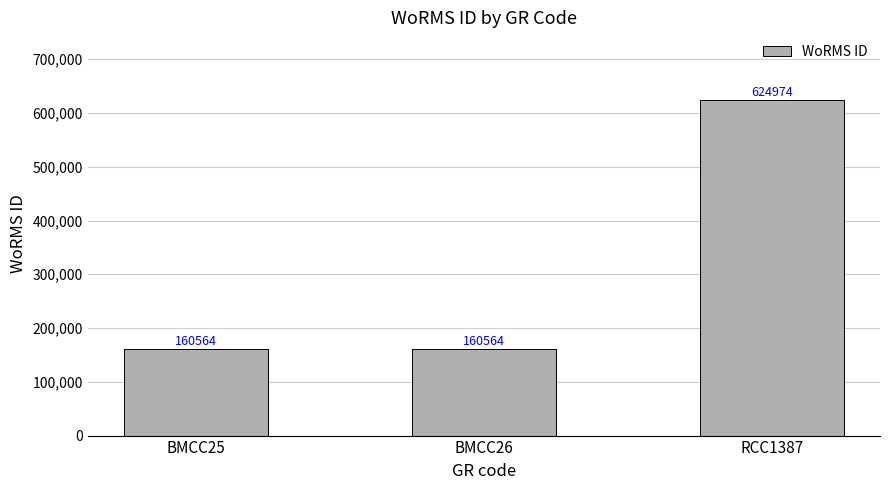

Is it true that the value at BMCC26 is 44769?

False